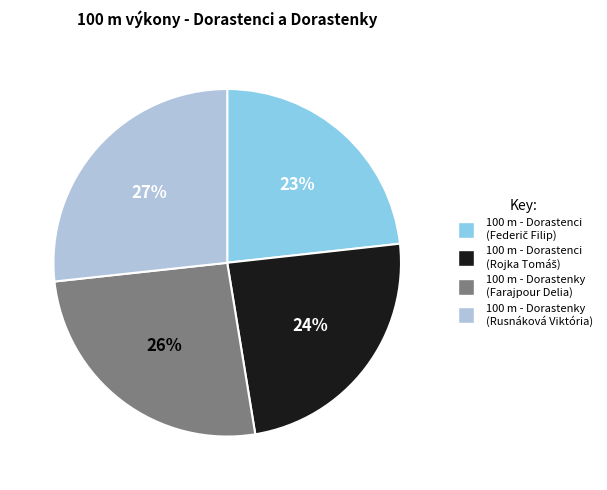

To the nearest percent, what is the average slice percentage?

25%